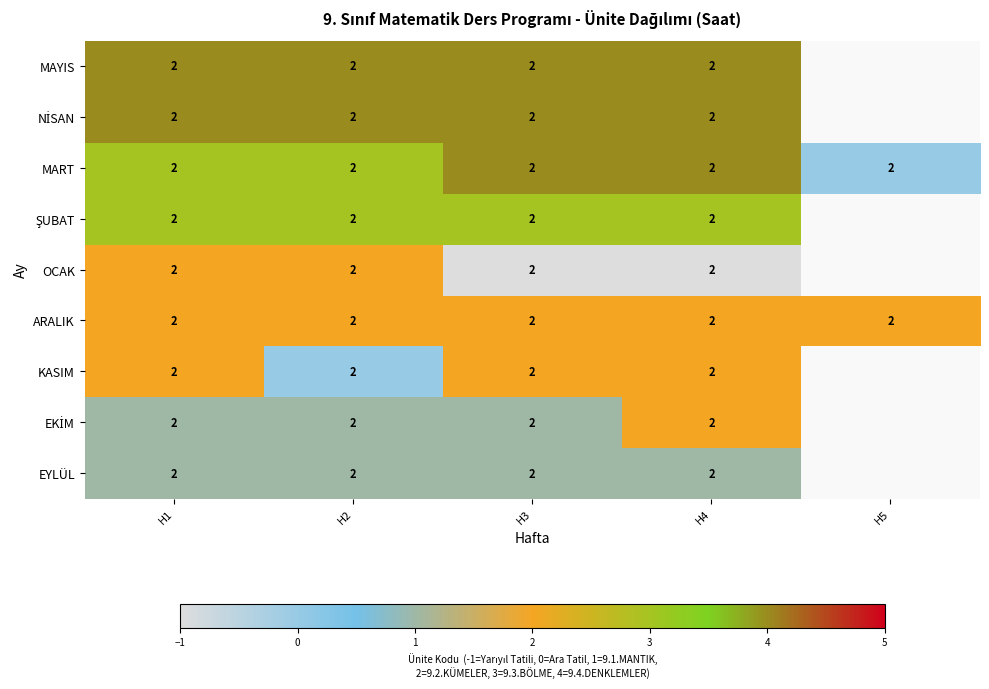

The value of MART at H3 is 2. True or false?

True